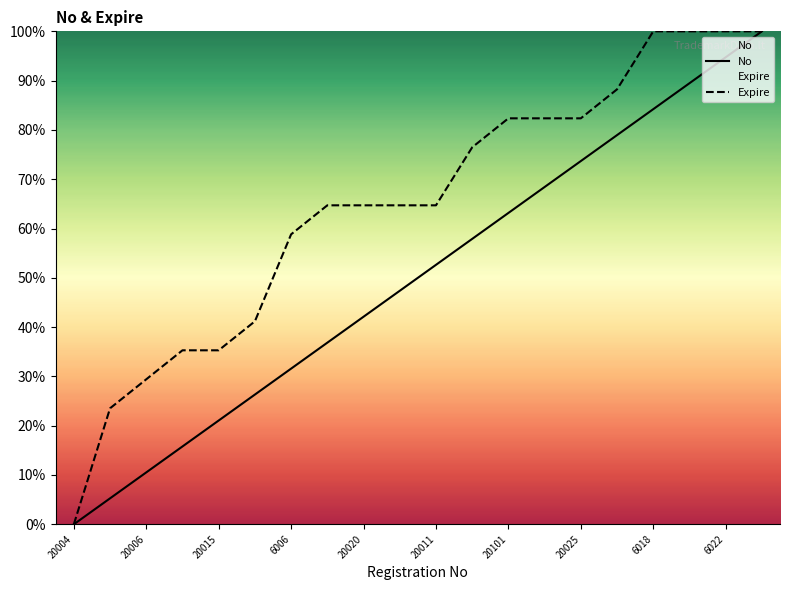

What is the average value of the No series?

50.0